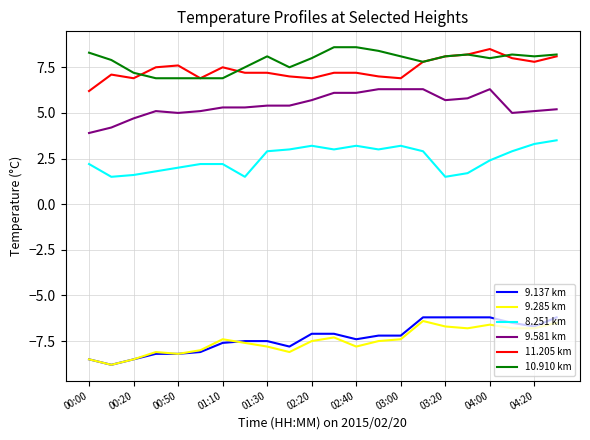

What is the sum of all 9.285 km values?

-165.1